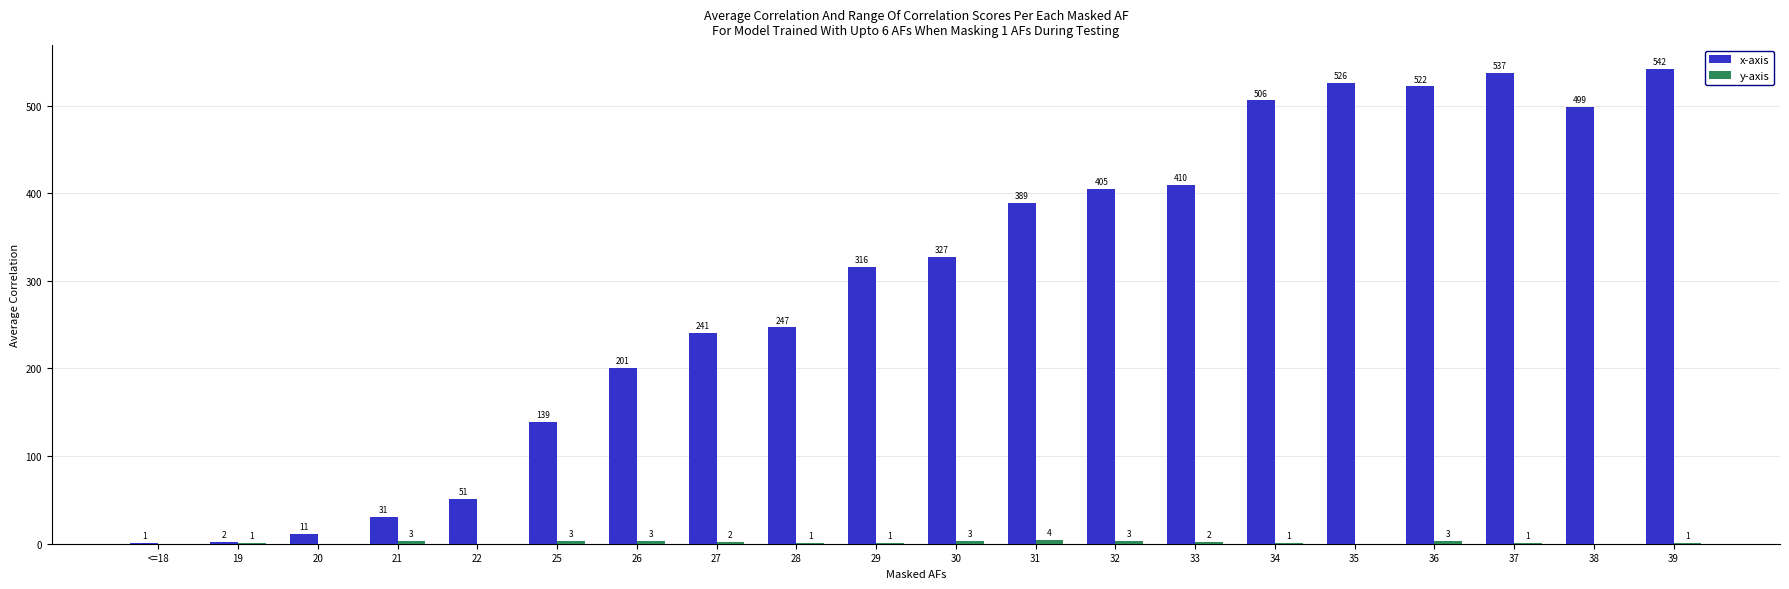

Between 27 and 33, which series saw the biggest shift?

x-axis